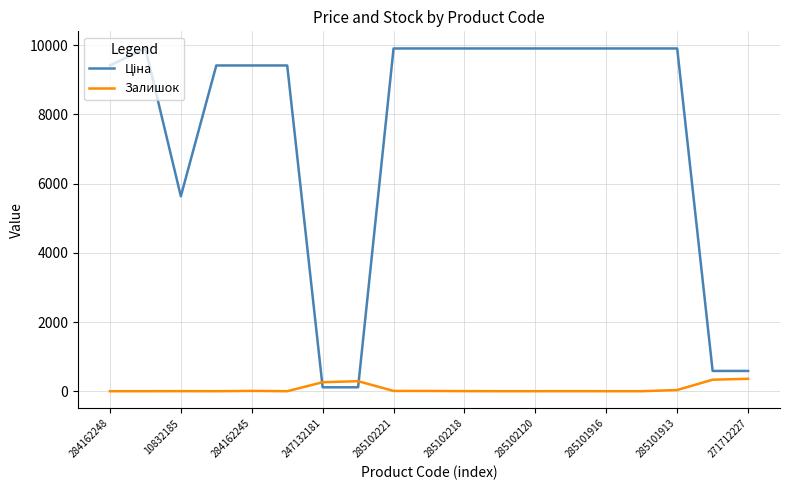

What is the maximum value for Залишок?

359.0